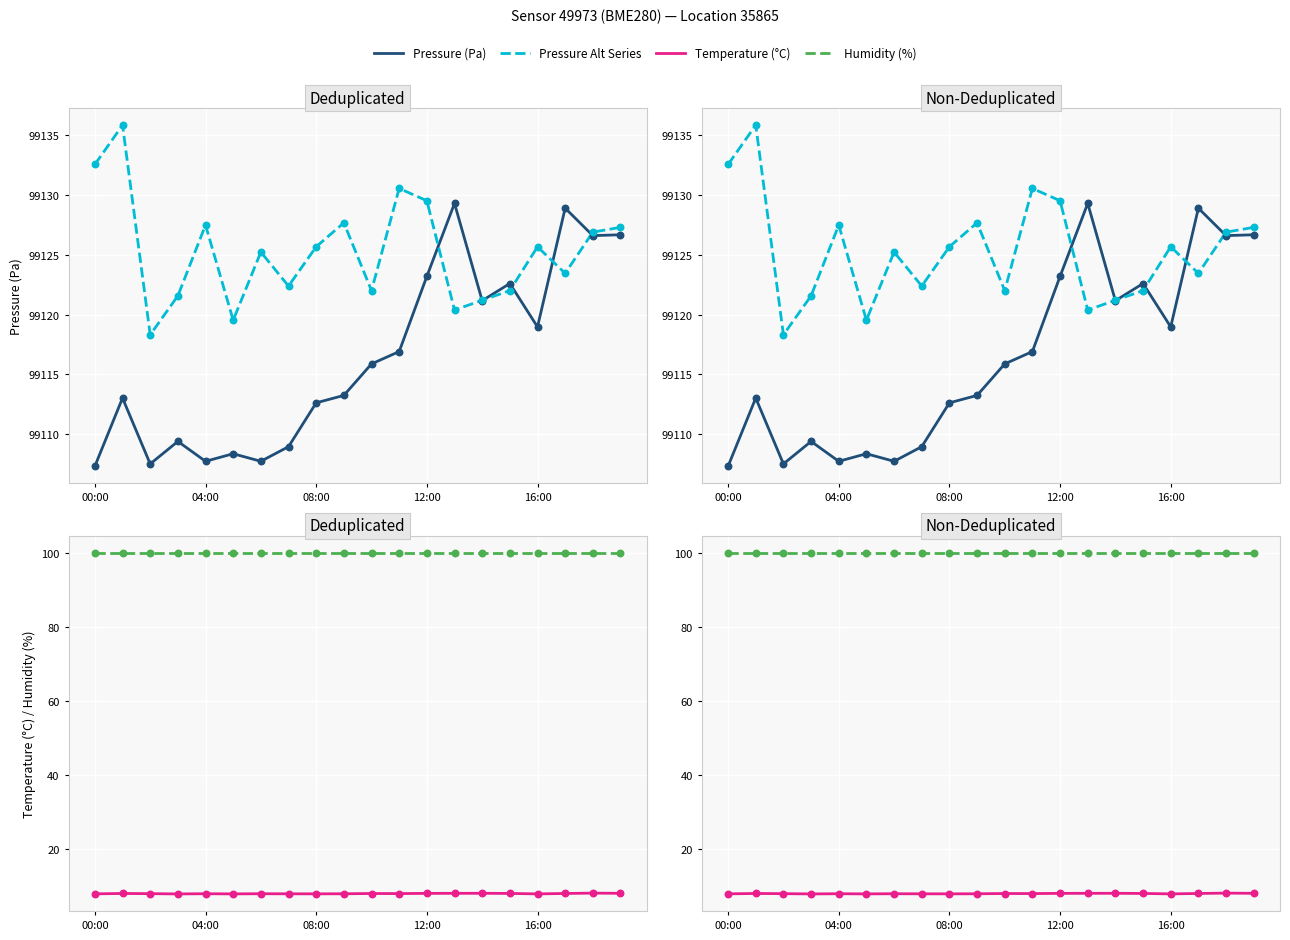

Is the value of Pressure Alt Series at 7 greater than the value of Pressure (Pa) at 9?

Yes